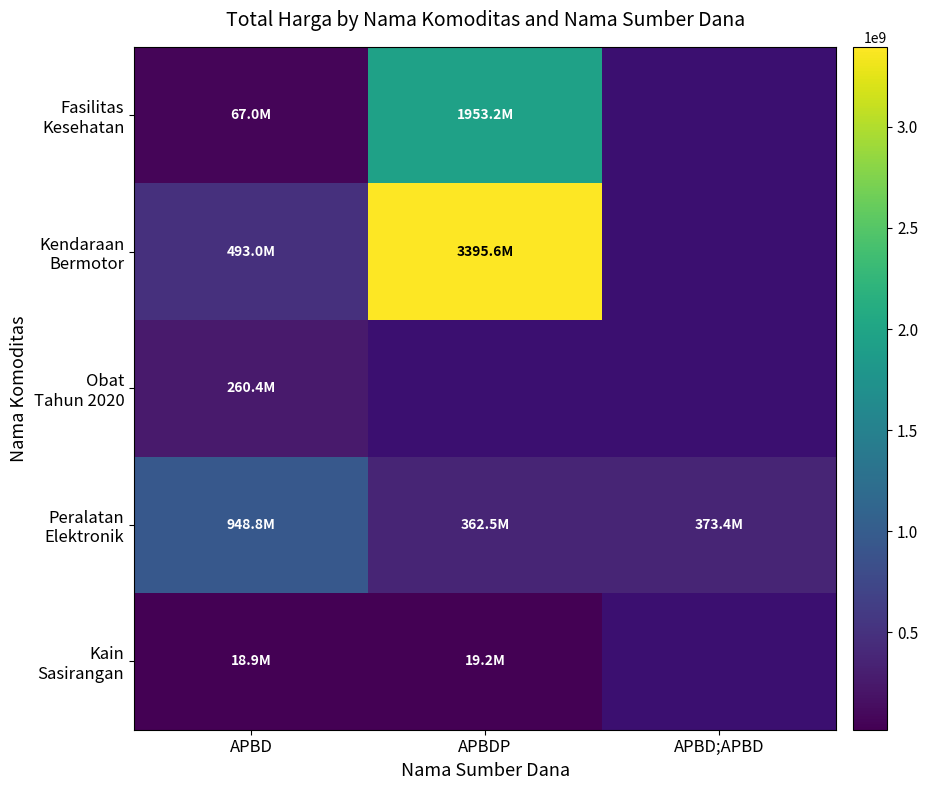

Is it true that Kain Sasirangan equals 18900000.0 at APBD?

True